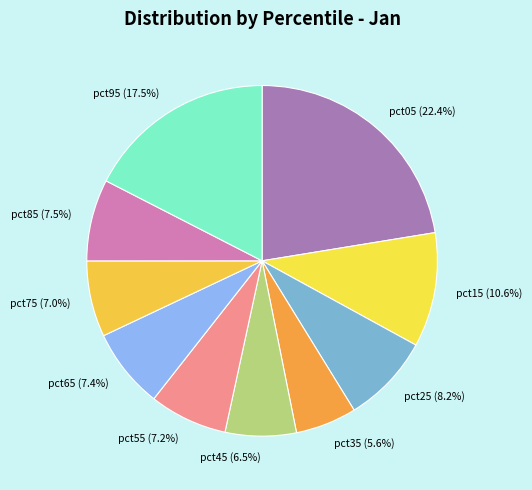

Does pct65 (7.4%) account for over 50% of the chart?

No